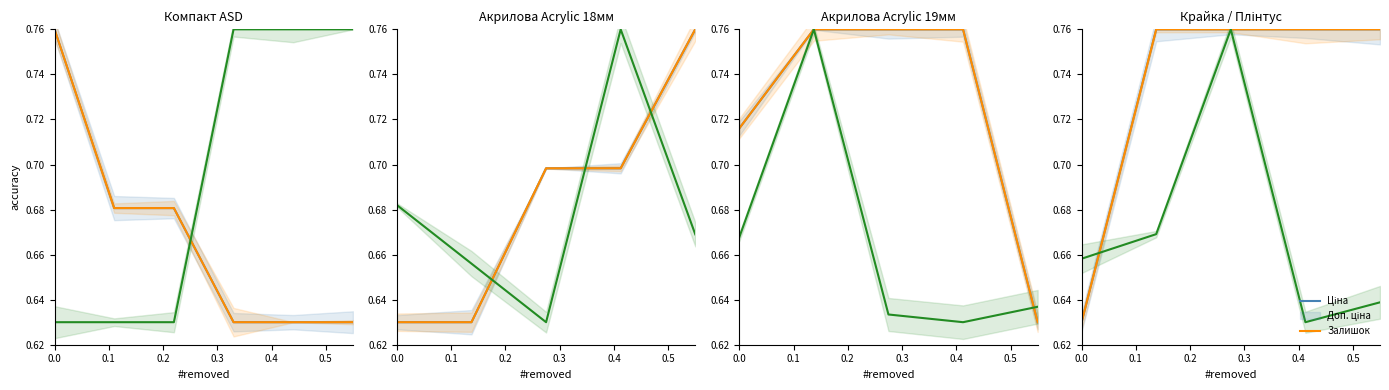

True or false: Залишок has more than 2 points higher than both neighbors.

False